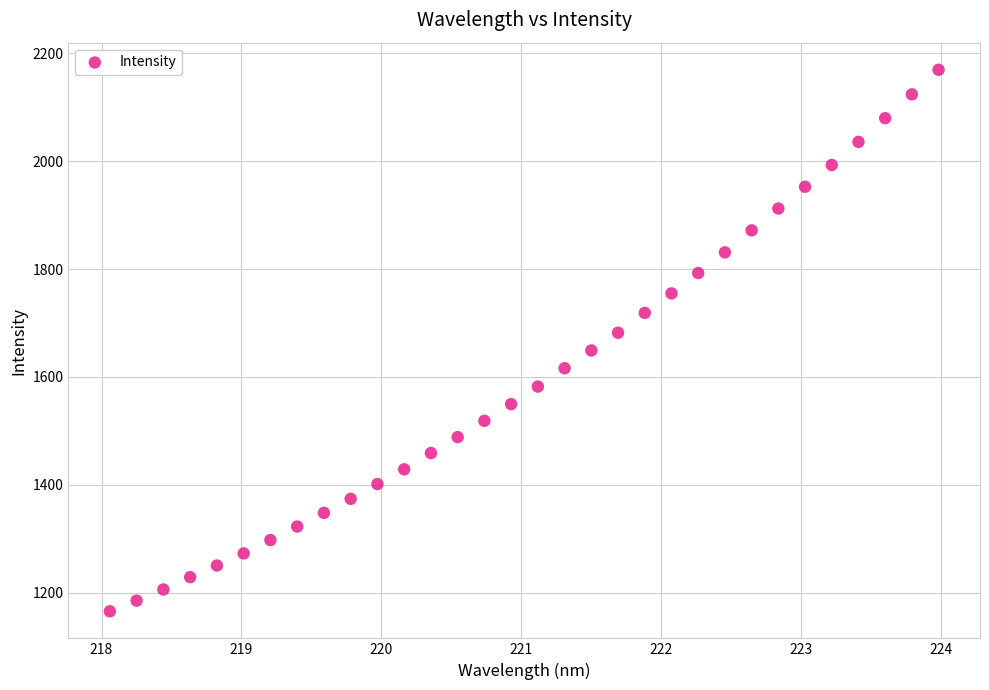

What is the range of Y values (max minus min)?

1004.3